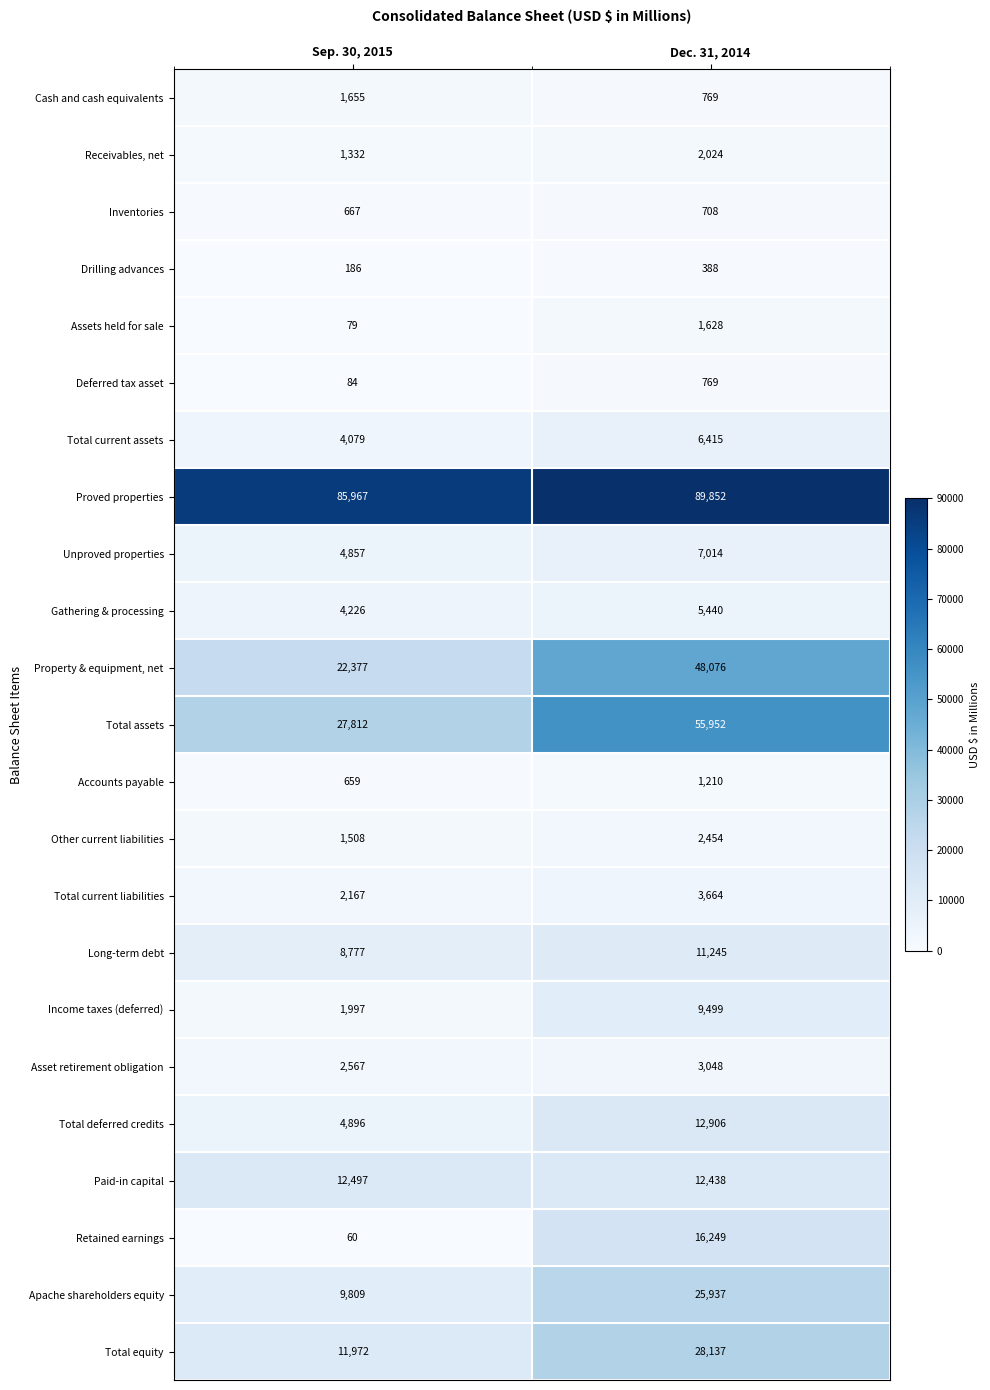

At which category is the sum across all series the highest?

Dec. 31, 2014